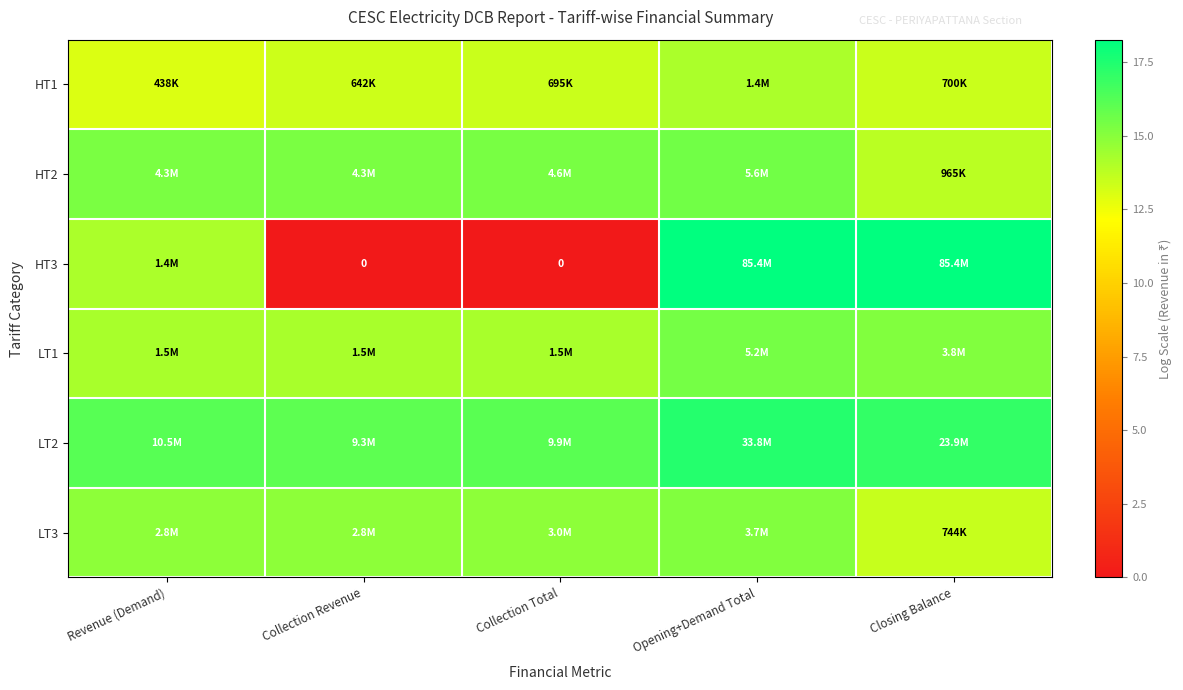

List the labels in order of HT1 value, smallest first.

Revenue (Demand), Collection Revenue, Collection Total, Closing Balance, Opening+Demand Total